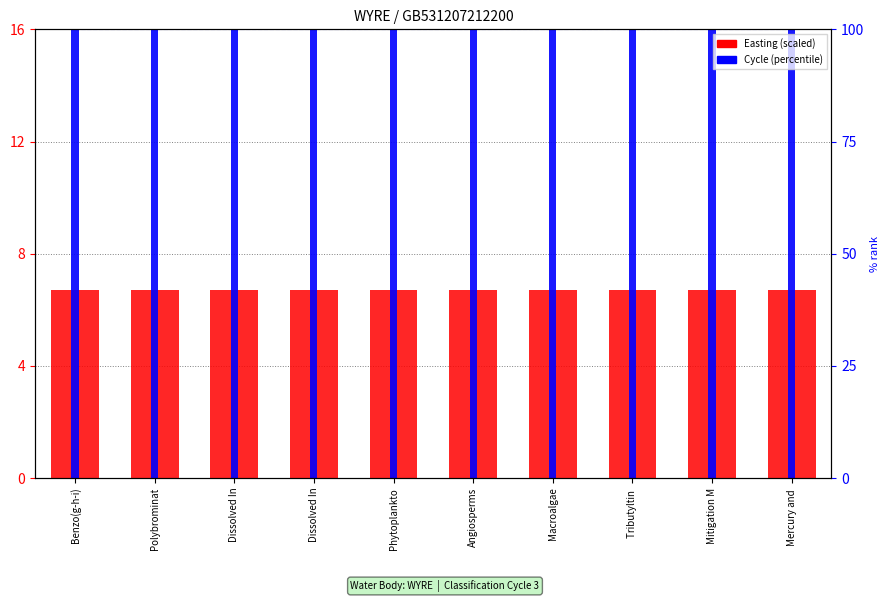

At which category is the sum across all series the highest?

Benzo(g-h-i)